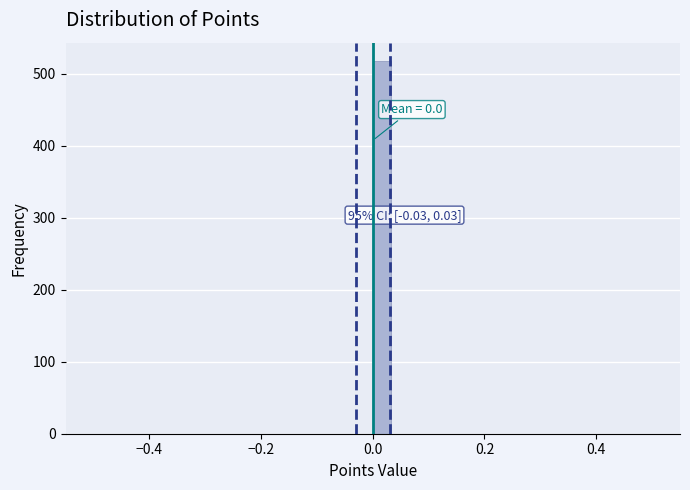

Around what value on the x-axis is the tallest bar? Give the approximate position of its centre, as read against the axis.

0.02